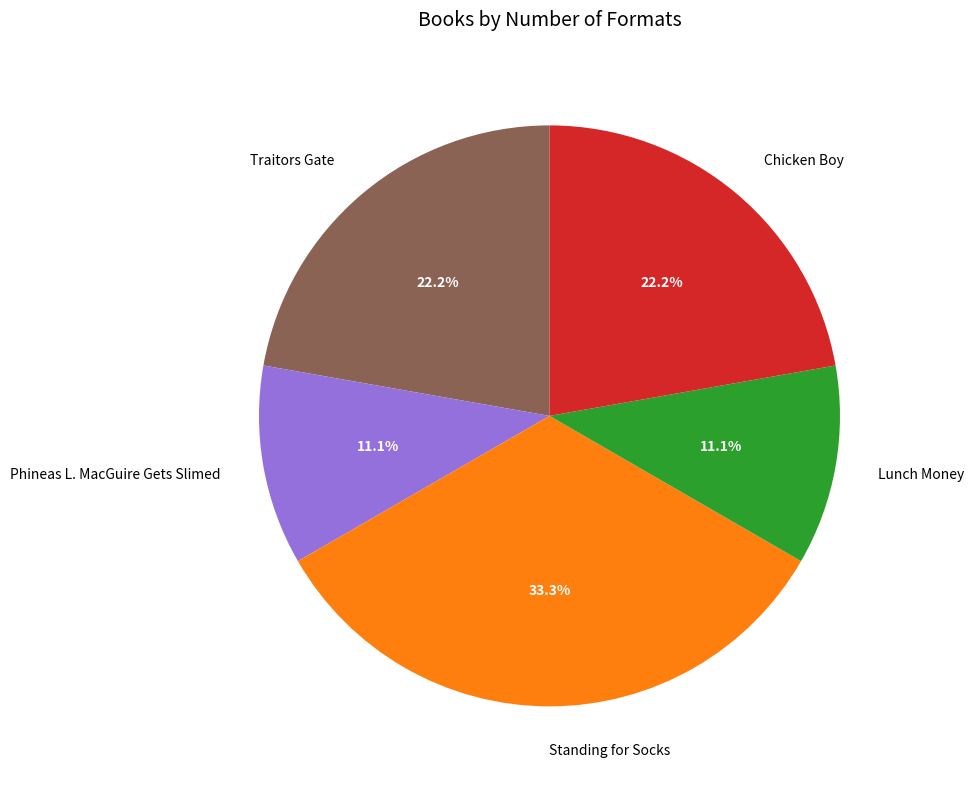

What is the ratio of the value at Phineas L. MacGuire Gets Slimed to the value at Chicken Boy?

0.5